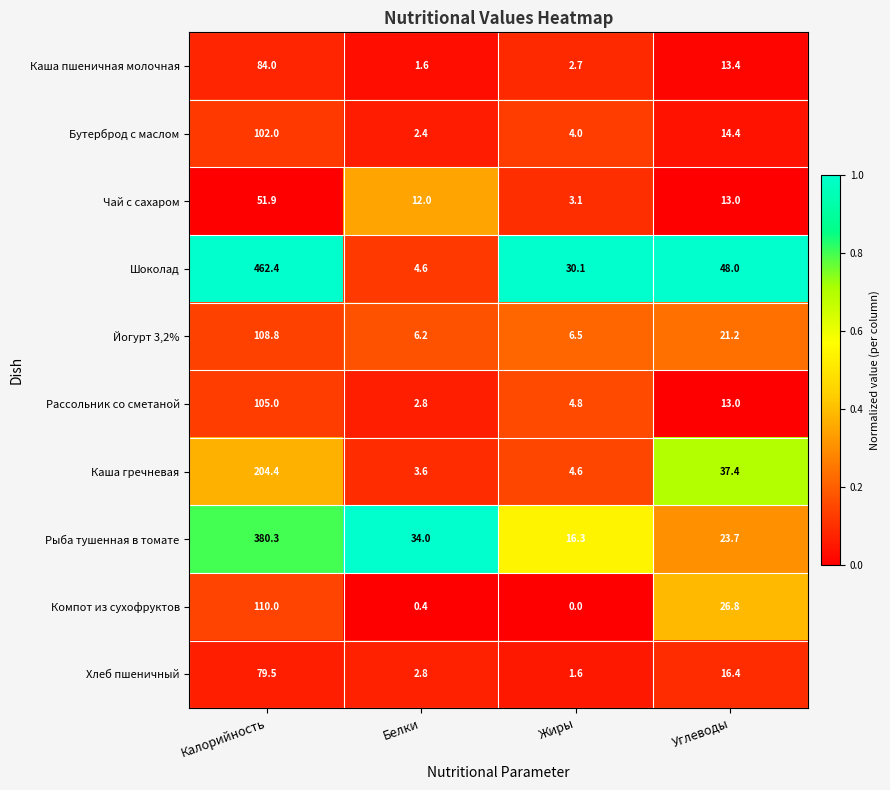

What is the difference between the highest and lowest values at Жиры?

30.1